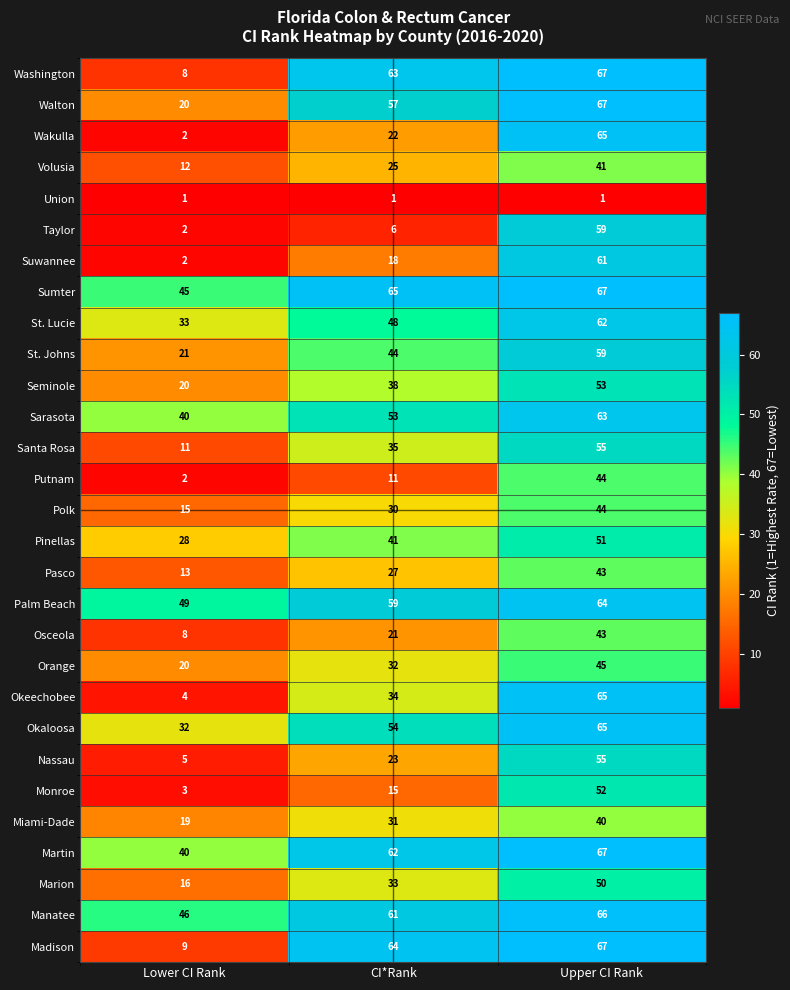

Rank the categories by Taylor value from highest to lowest.

Upper CI Rank, CI*Rank, Lower CI Rank